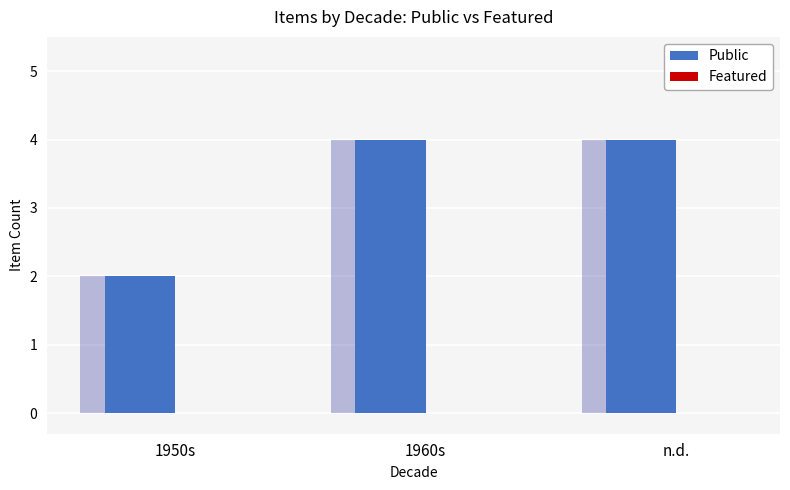

The value of Public at 1950s is 3. True or false?

False